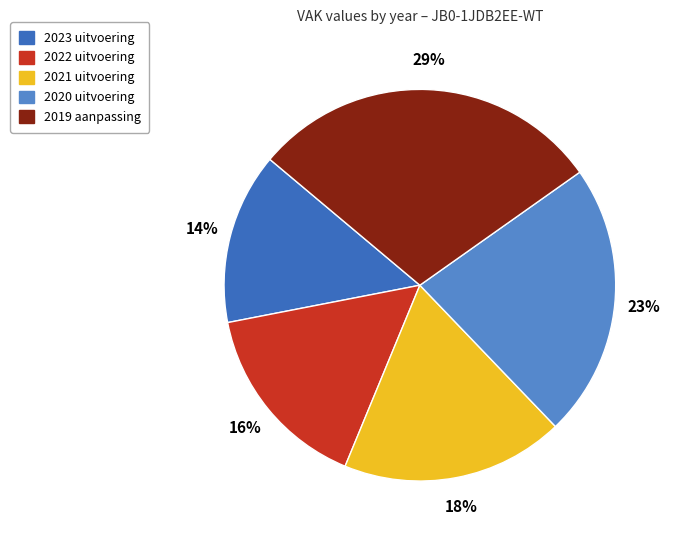

Between 2021 uitvoering and 2023 uitvoering, which is larger?

2021 uitvoering